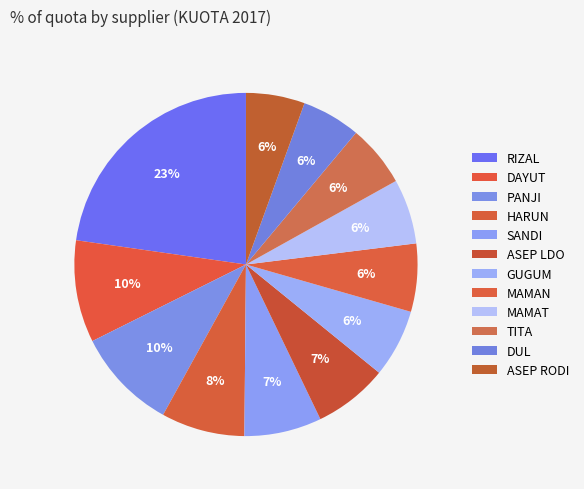

Approximately how many times larger is the value at SANDI compared to DUL?

1.3